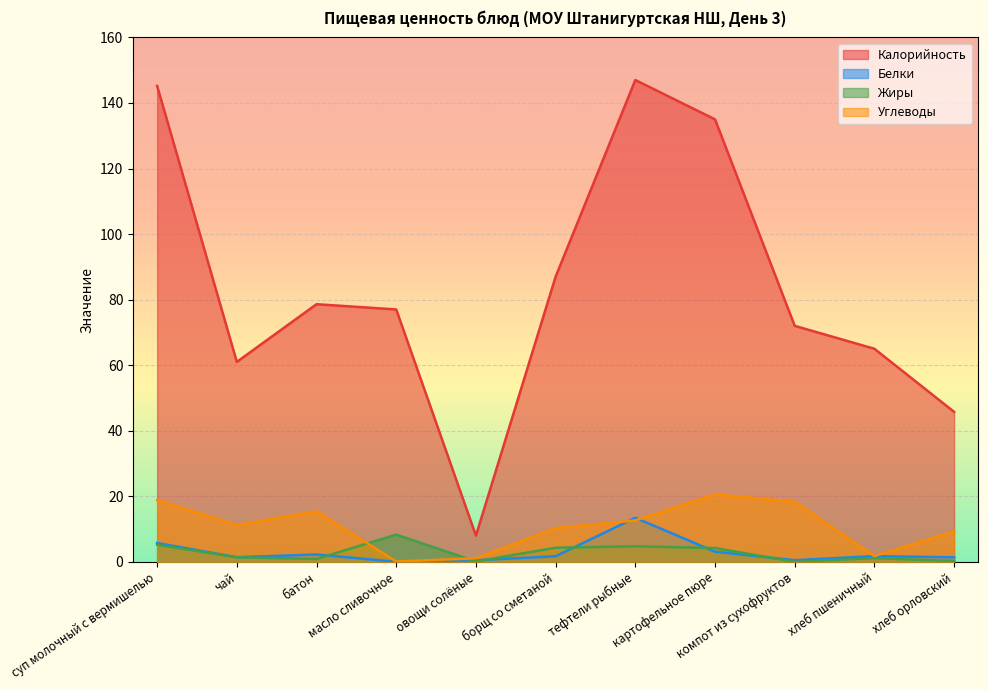

Is it true that Калорийность equals 37.4 at борщ со сметаной?

False